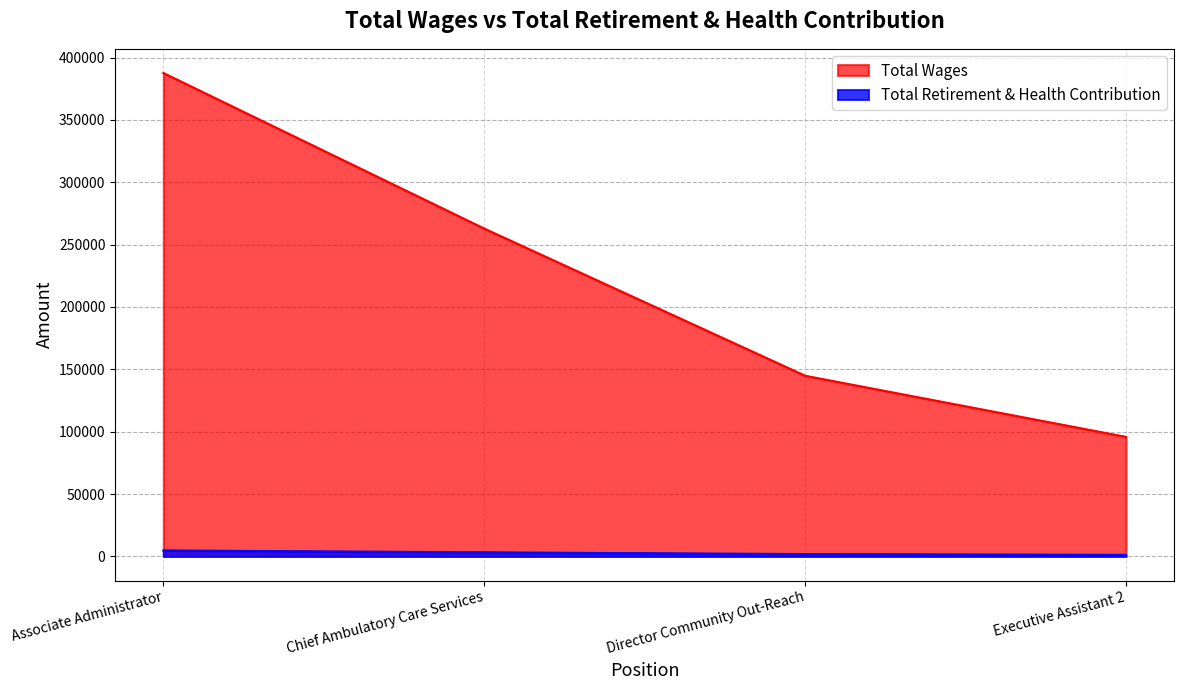

What is the smallest value displayed?

1210